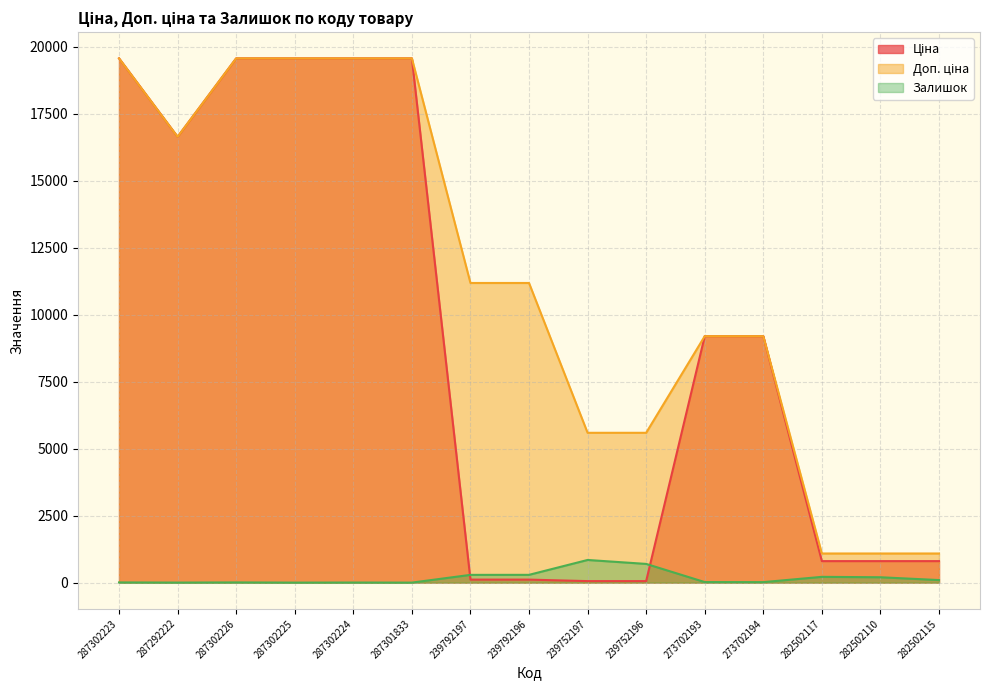

Rank the series at 287302223 from highest to lowest value.

Ціна, Доп. ціна, Залишок